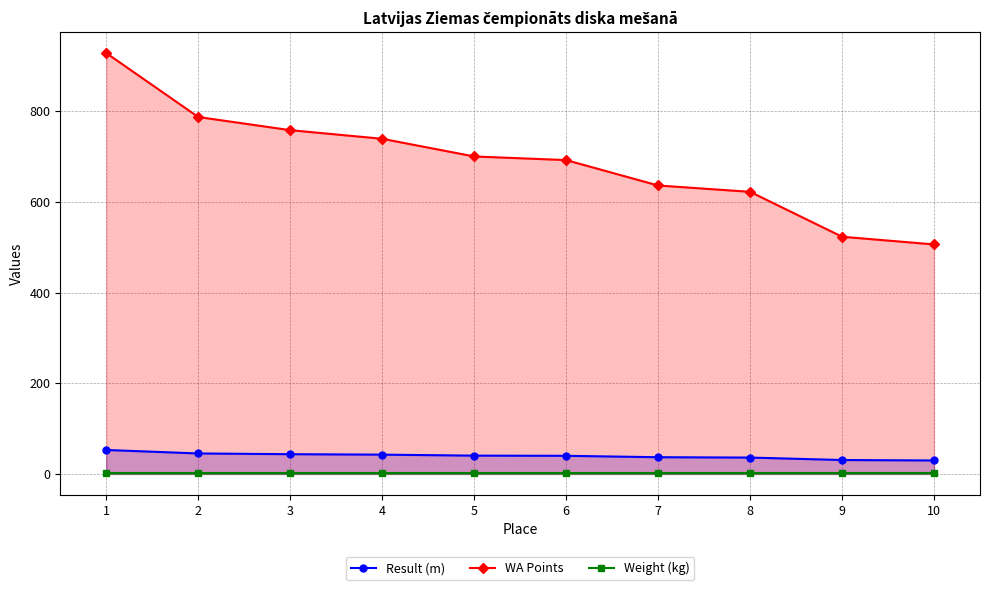

At how many categories does at least one series exceed 684?

6